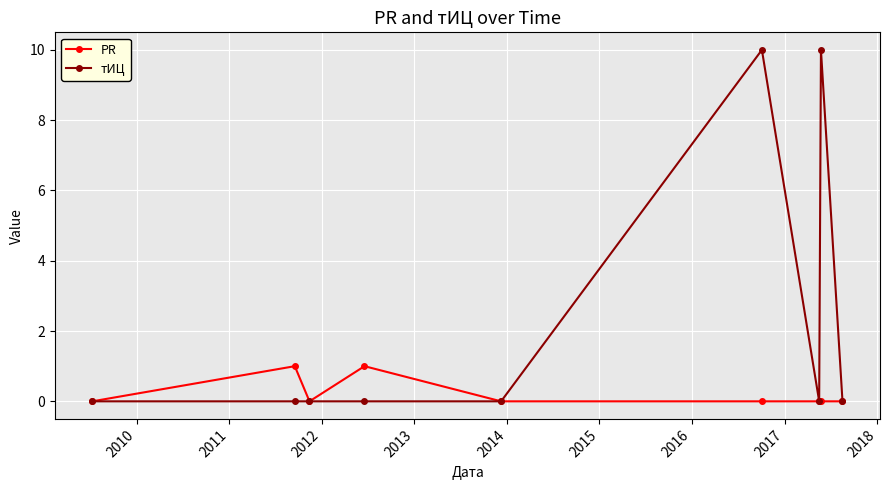

What is the difference between the maximum and minimum values in the PR series?

1